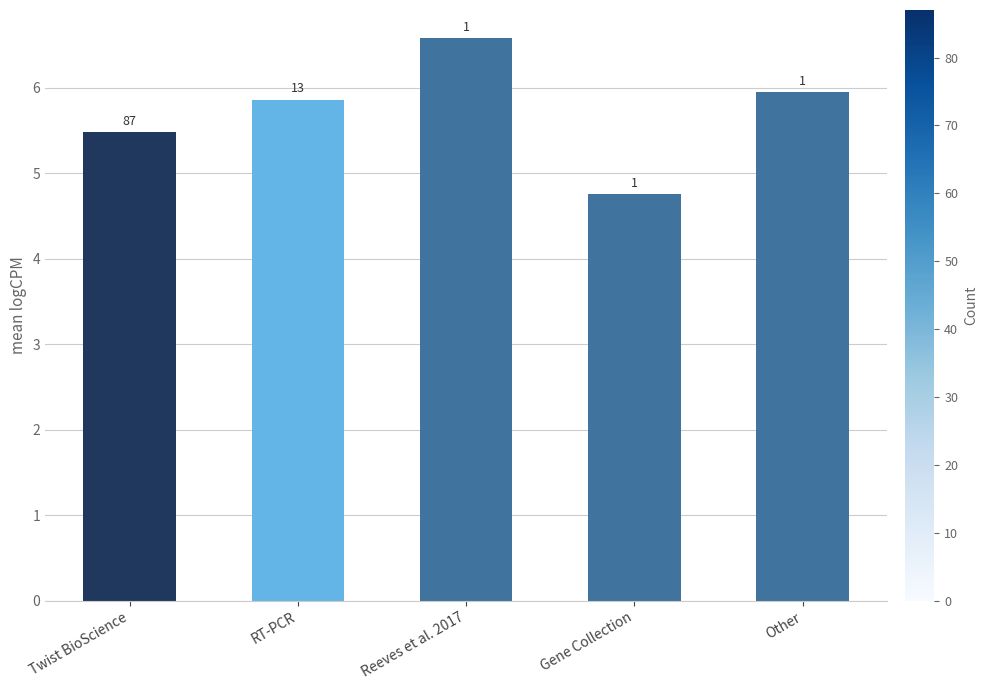

What is the difference between the maximum and minimum values?

1.8